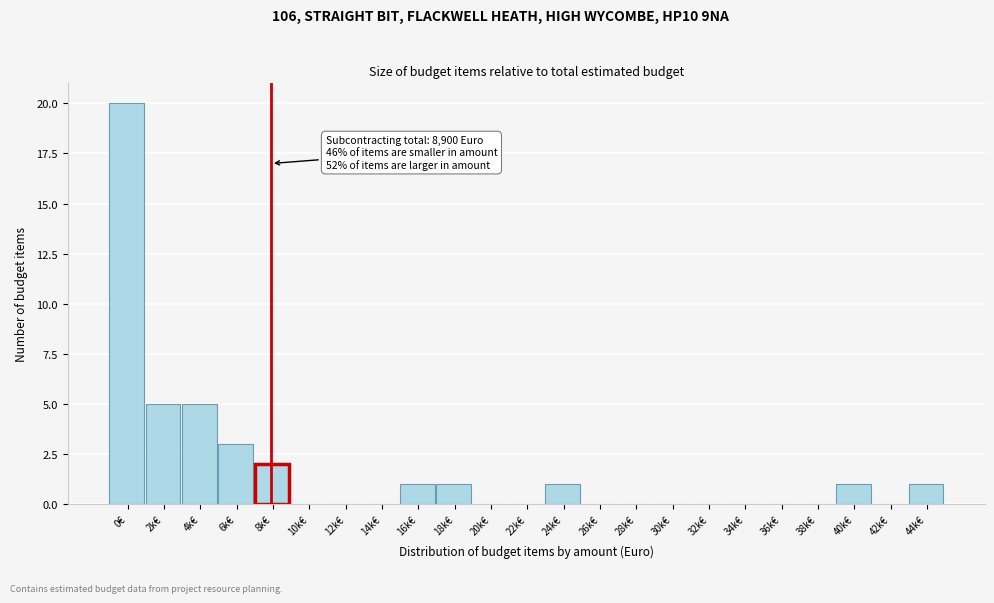

Reading left to right, transcribe all the data shown in this chart.

0€=20	2k€=5	4k€=5	6k€=3	8k€=2	10k€=0	12k€=0	14k€=0	16k€=1	18k€=1	20k€=0	22k€=0	24k€=1	26k€=0	28k€=0	30k€=0	32k€=0	34k€=0	36k€=0	38k€=0	40k€=1	42k€=0	44k€=1